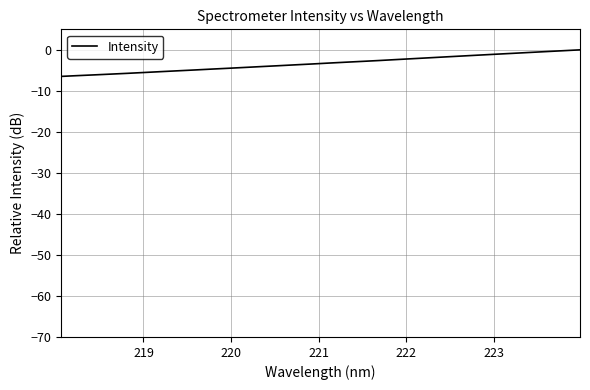

What is the difference between the maximum and minimum values?

6.5